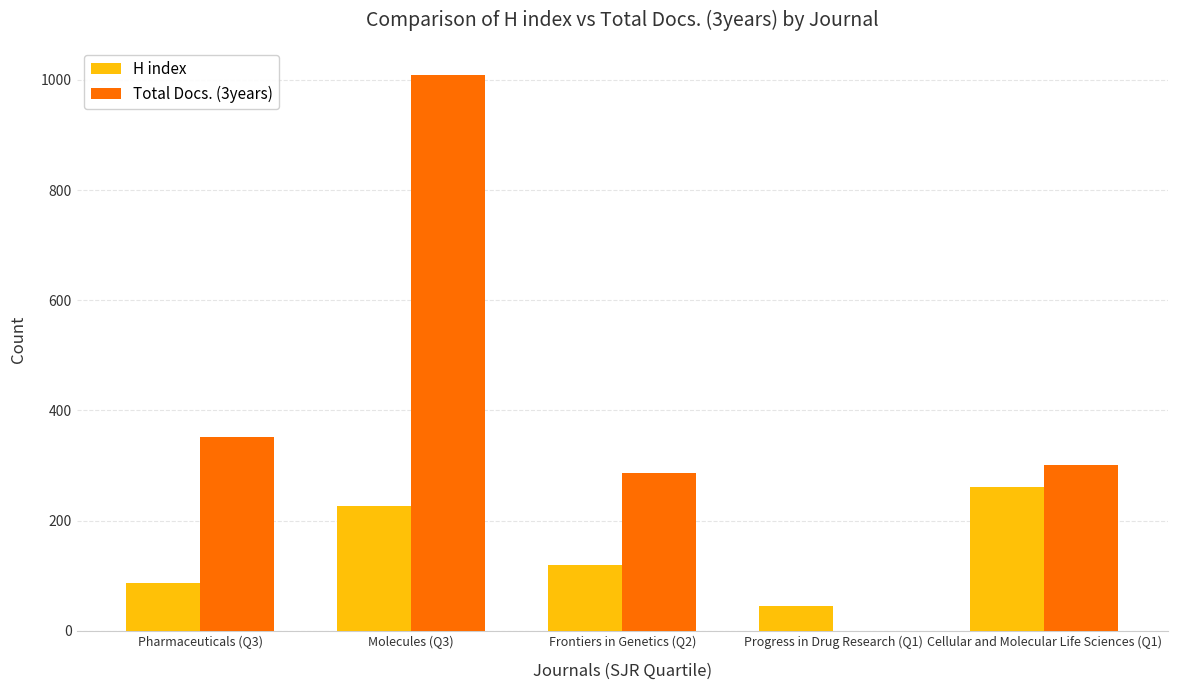

Which series has the largest total across all categories?

Total Docs. (3years)